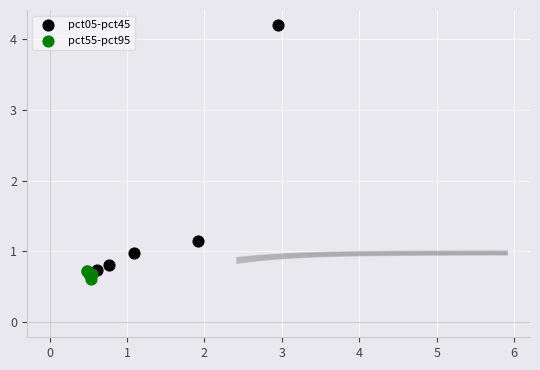

Which series has the largest Y range (max minus min)?

pct05-pct45